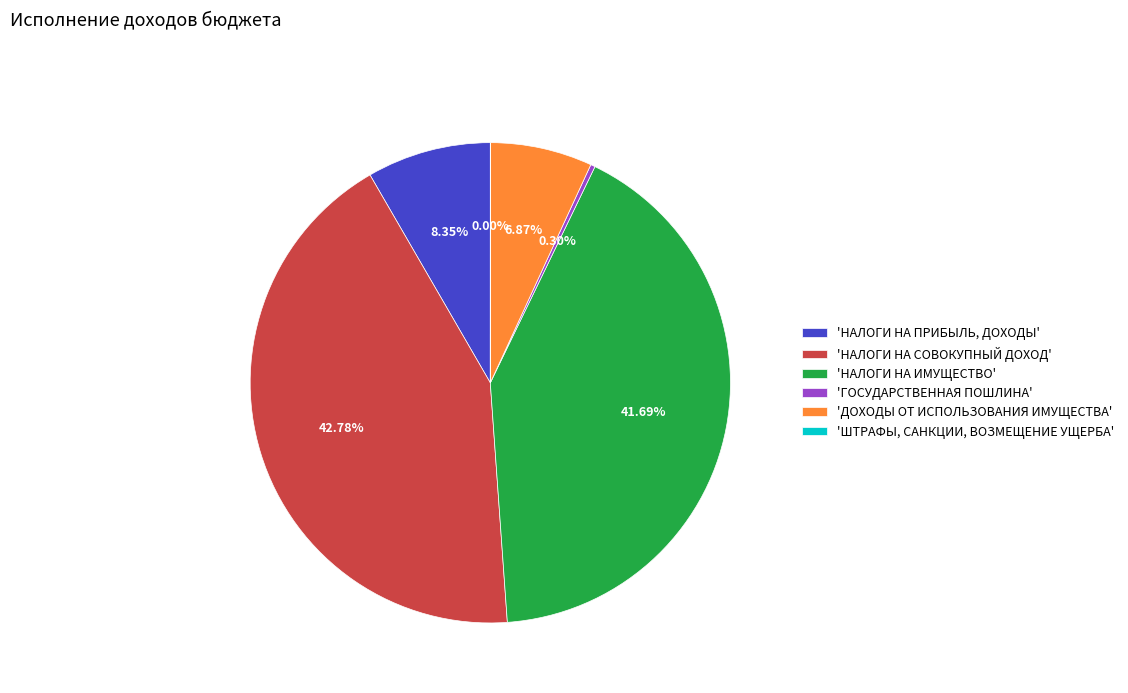

Approximately how many times larger is the value at 'НАЛОГИ НА СОВОКУПНЫЙ ДОХОД' compared to 'ГОСУДАРСТВЕННАЯ ПОШЛИНА'?

140.8